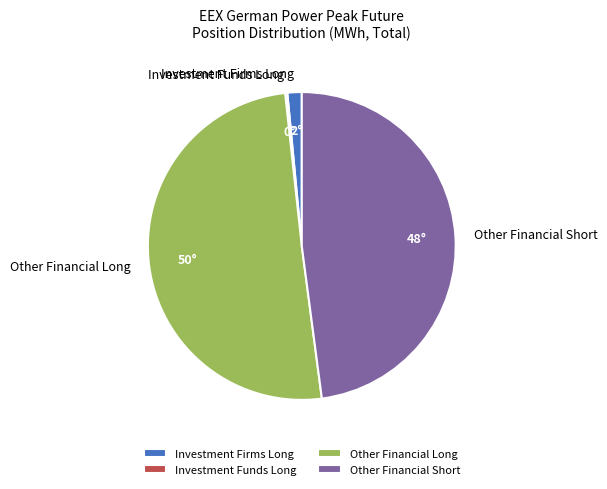

Between Other Financial Short and Investment Firms Long, which is larger?

Other Financial Short